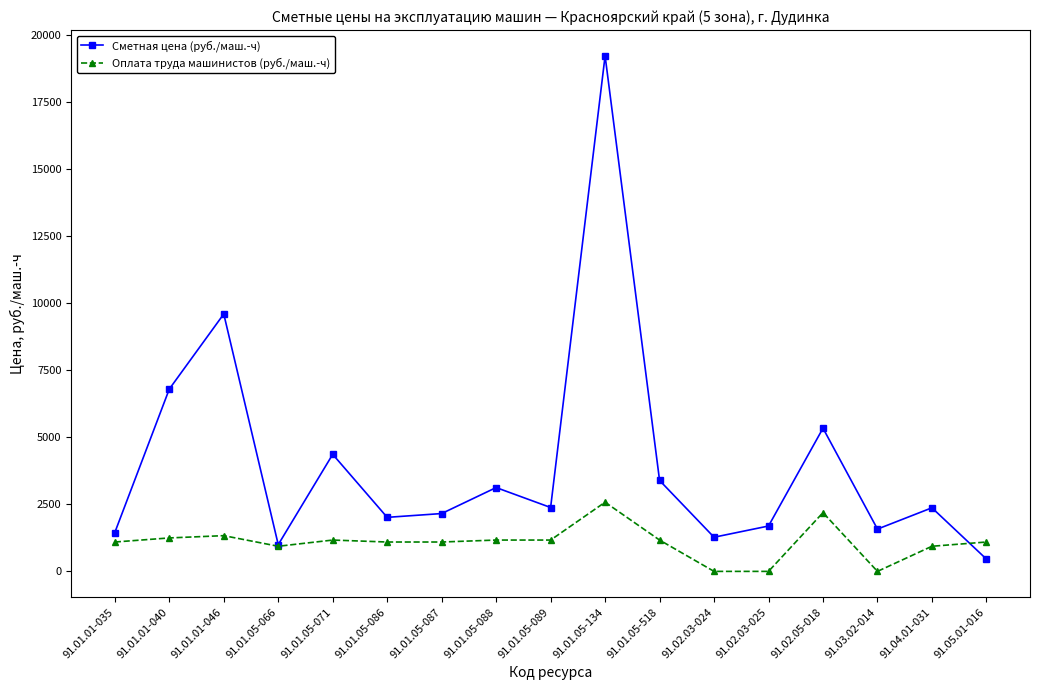

Does the chart have visible grid lines?

No